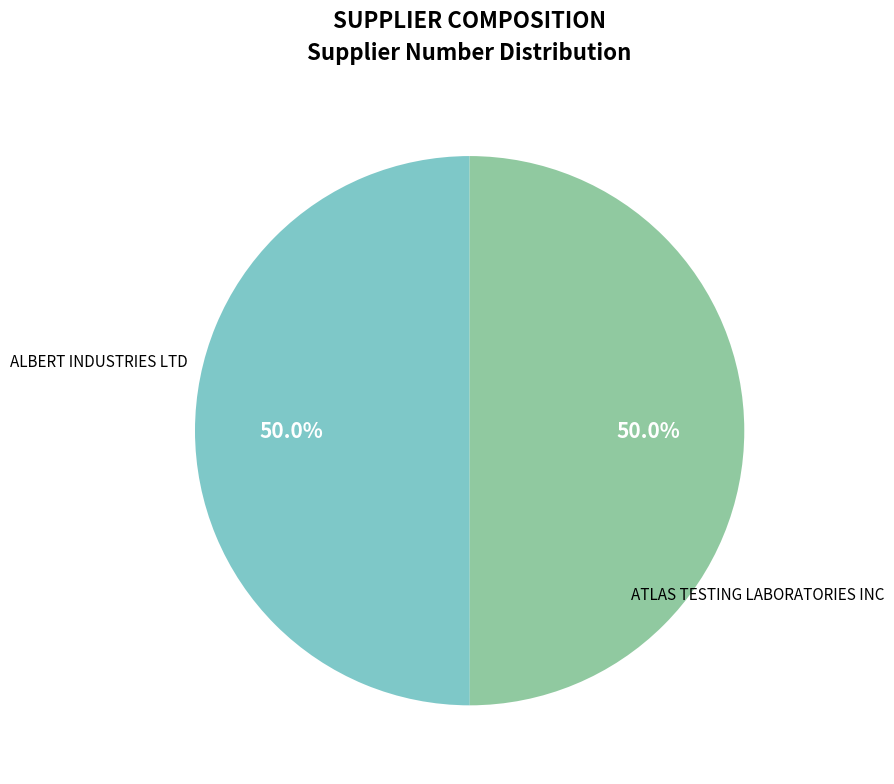

True or false: ATLAS TESTING LABORATORIES INC accounts for 65% of the total.

False